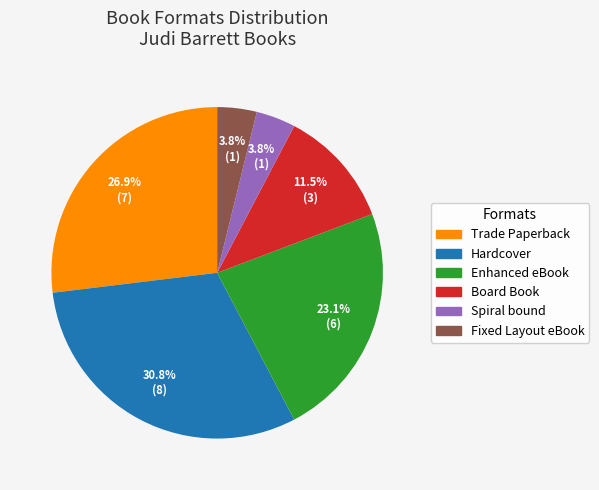

Is there a majority slice in this chart?

No